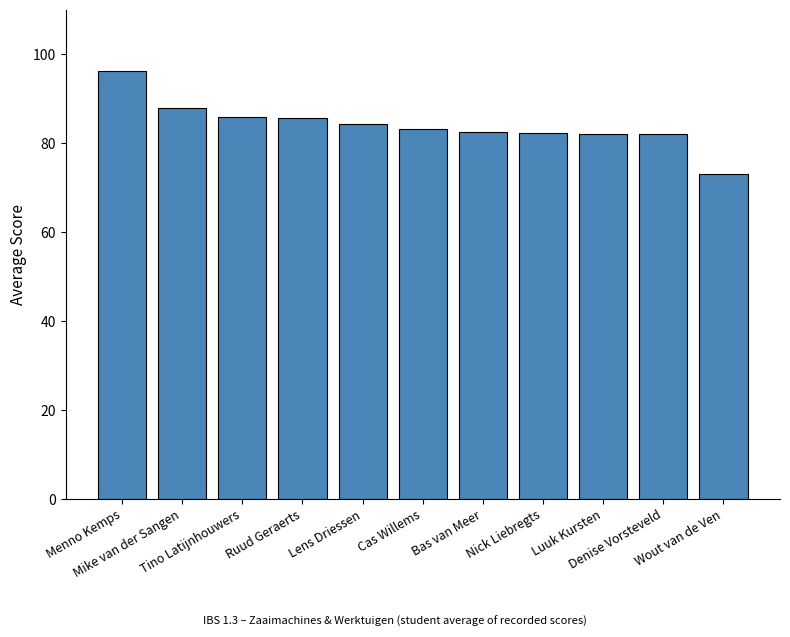

What is the average value?

84.1